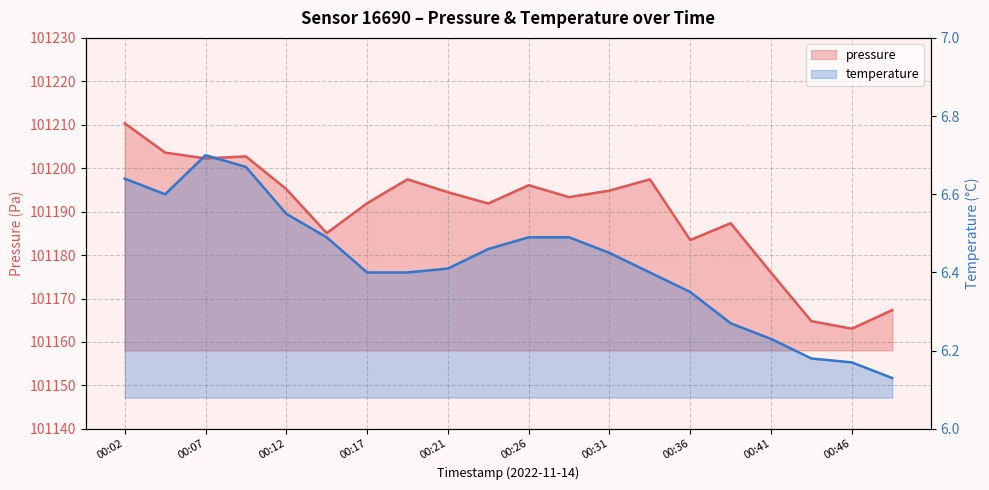

Is the value of temperature at 00:17 greater than the value of pressure at 00:19?

No